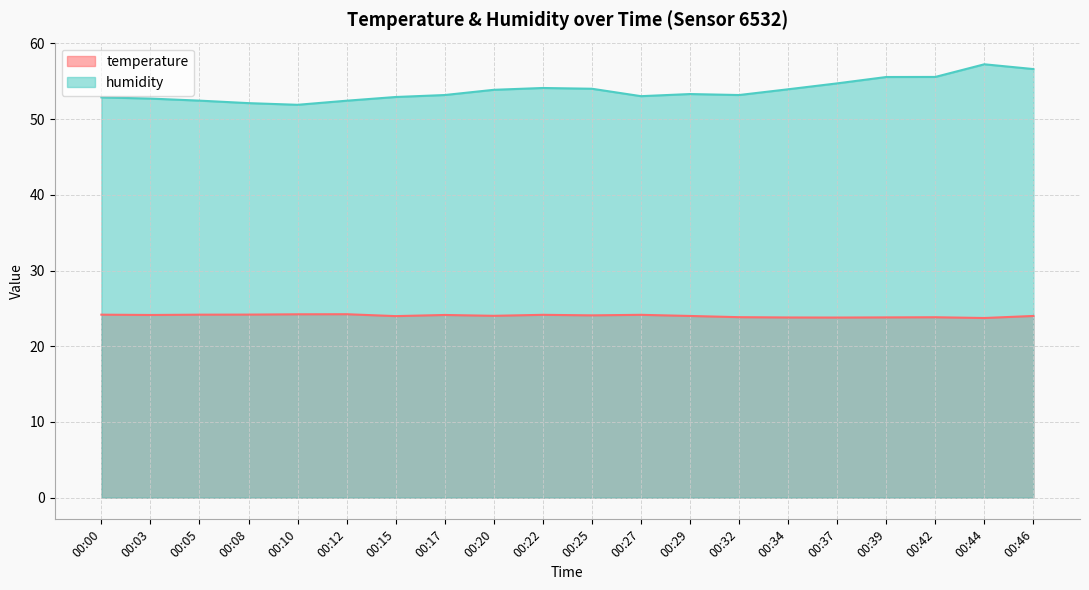

Does the chart display data point markers on the line(s)?

No